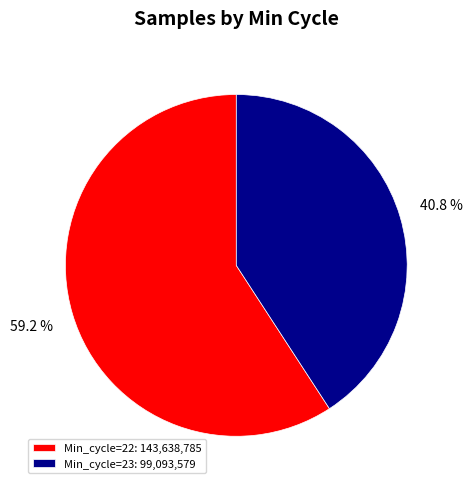

Rank the categories by value from highest to lowest.

Min_cycle=22: 143,638,785, Min_cycle=23: 99,093,579